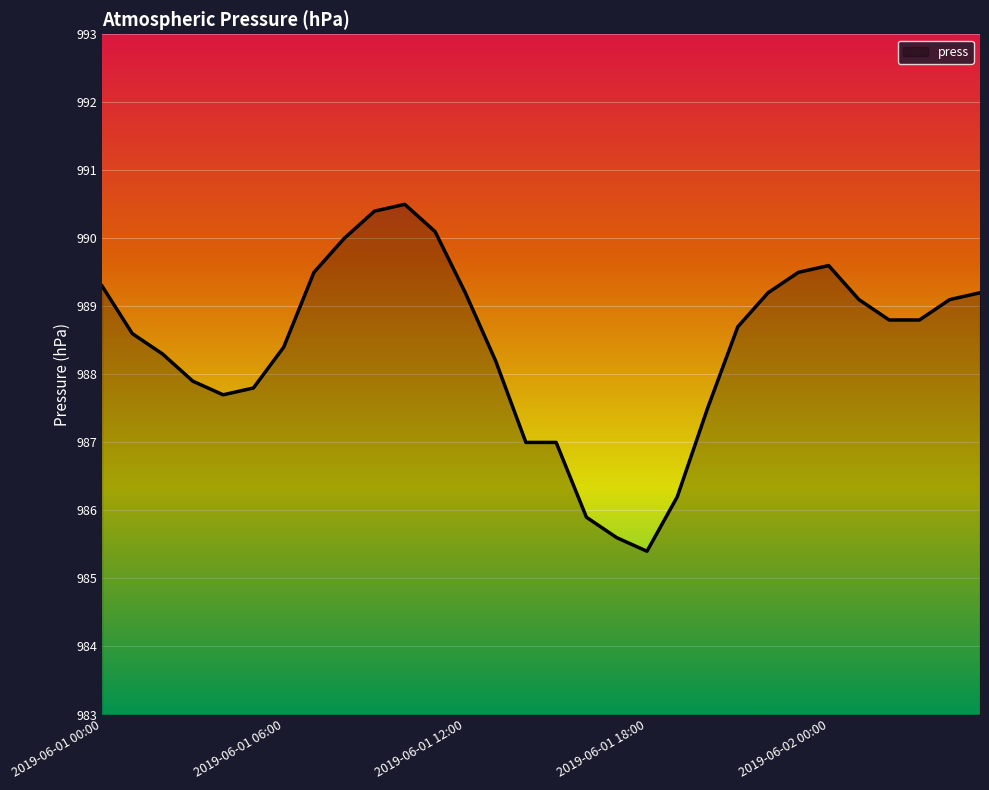

What is the minimum value shown in the chart?

985.4